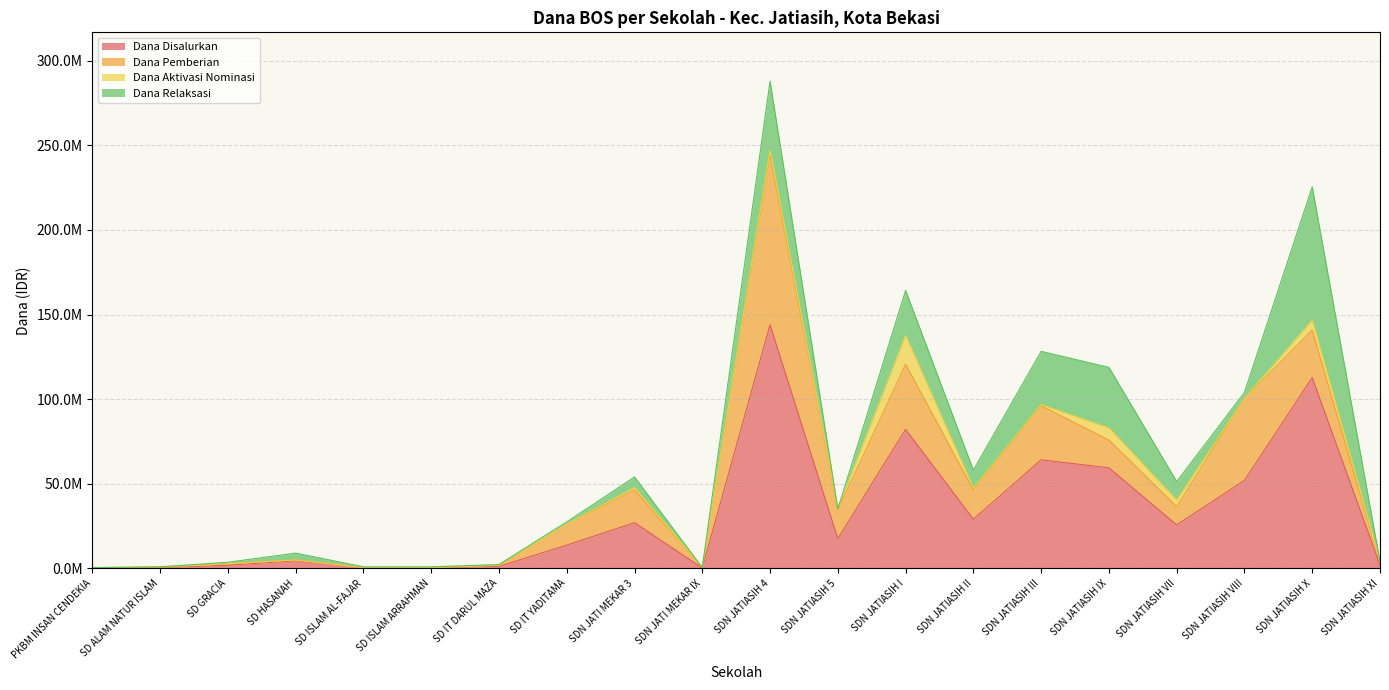

What is the difference between the highest and lowest values at SD ISLAM ARRAHMAN?

450000